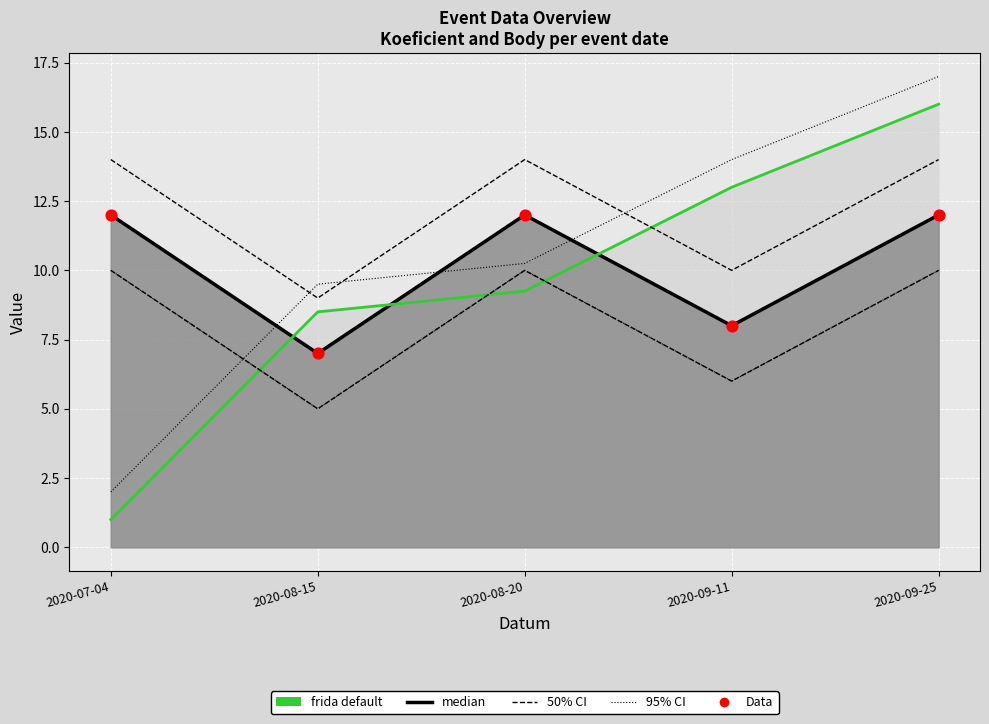

Is the value of 95% CI upper at 2020-08-15 greater than the value of 50% CI upper at 2020-08-20?

No